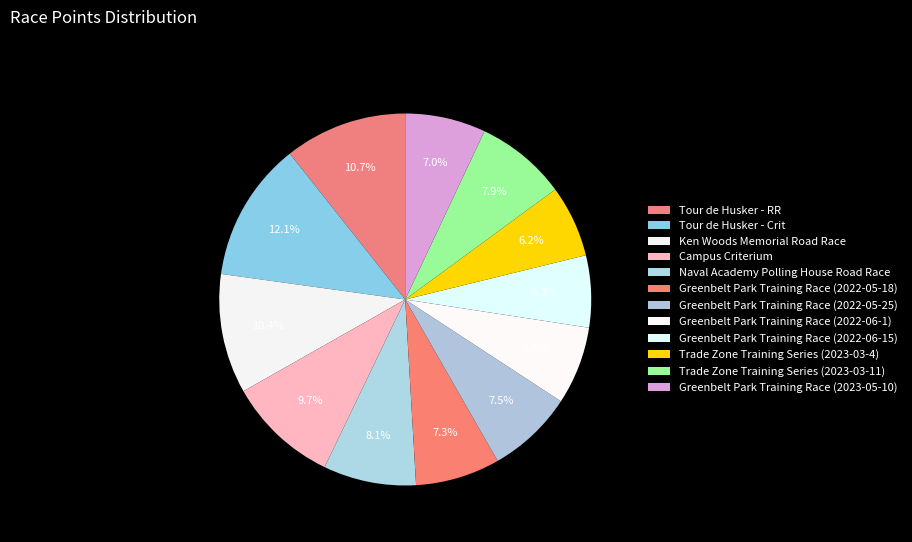

How much of the chart is everything except Campus Criterium?

90.3%